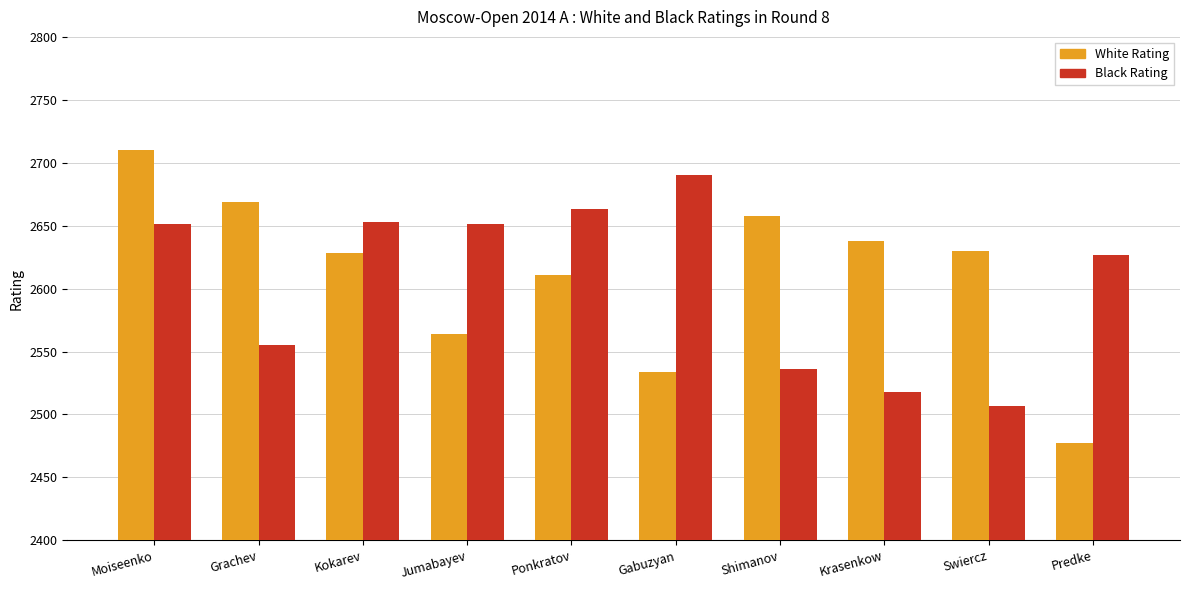

What is the sum of the White Rating values at Krasenkow and Moiseenko?

5348